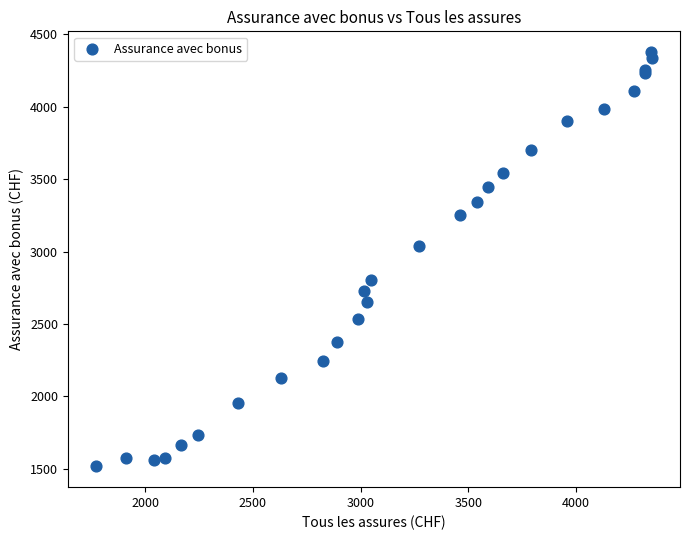

What Y value in the scatter plot is closest to 2946?

3041.1